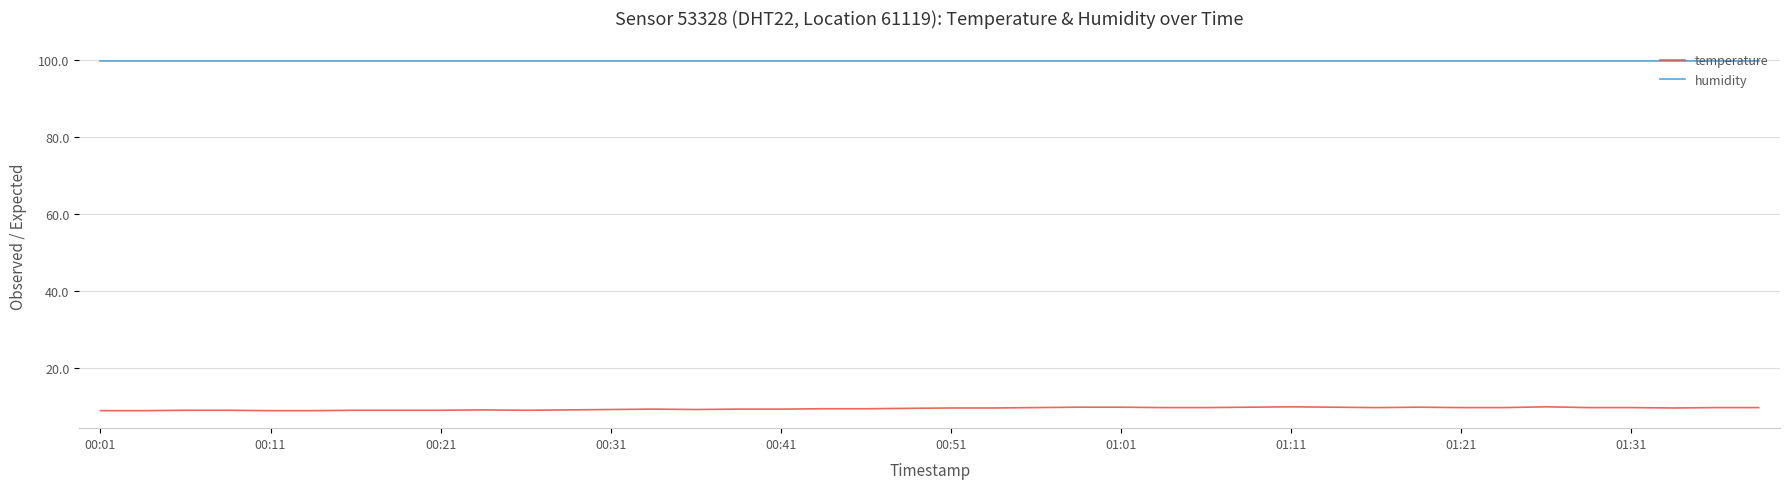

Does the chart display data point markers on the line(s)?

No